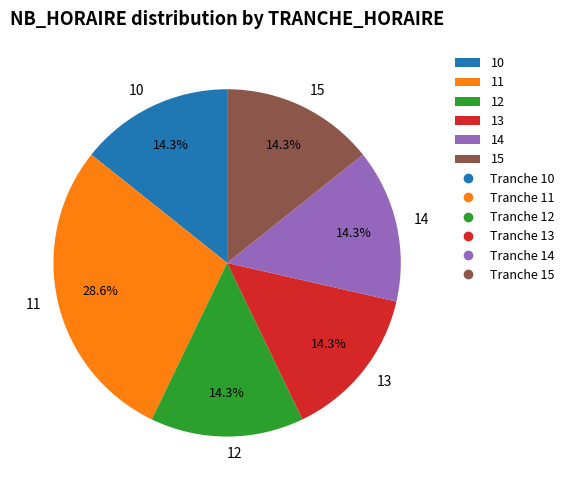

Does 12 represent more than half of the total?

No